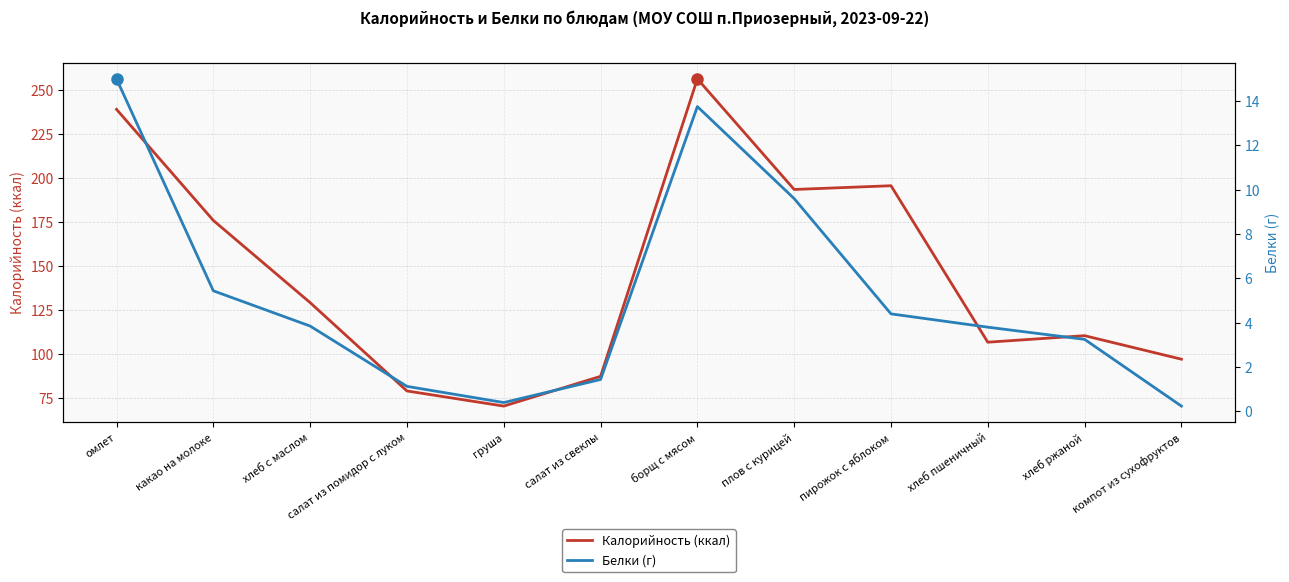

What is the sum of the Белки (г) values at груша and компот из сухофруктов?

0.6